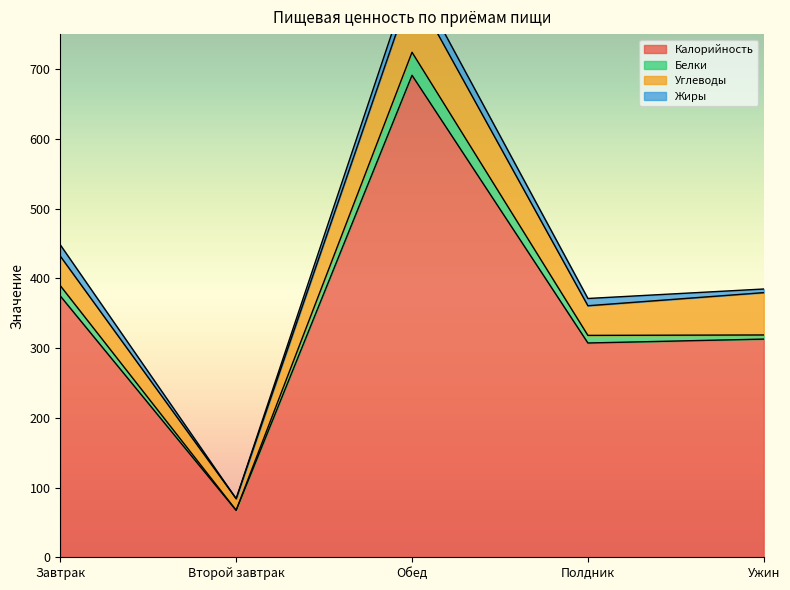

Which series has the largest total across all categories?

Калорийность